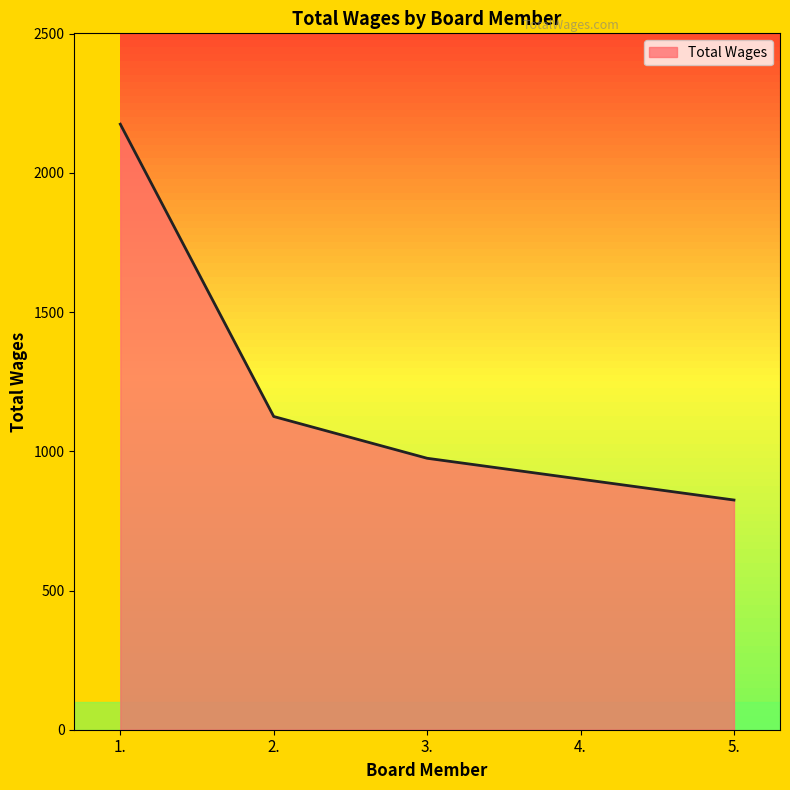

True or false: there are more than 1 points higher than both neighbors.

False